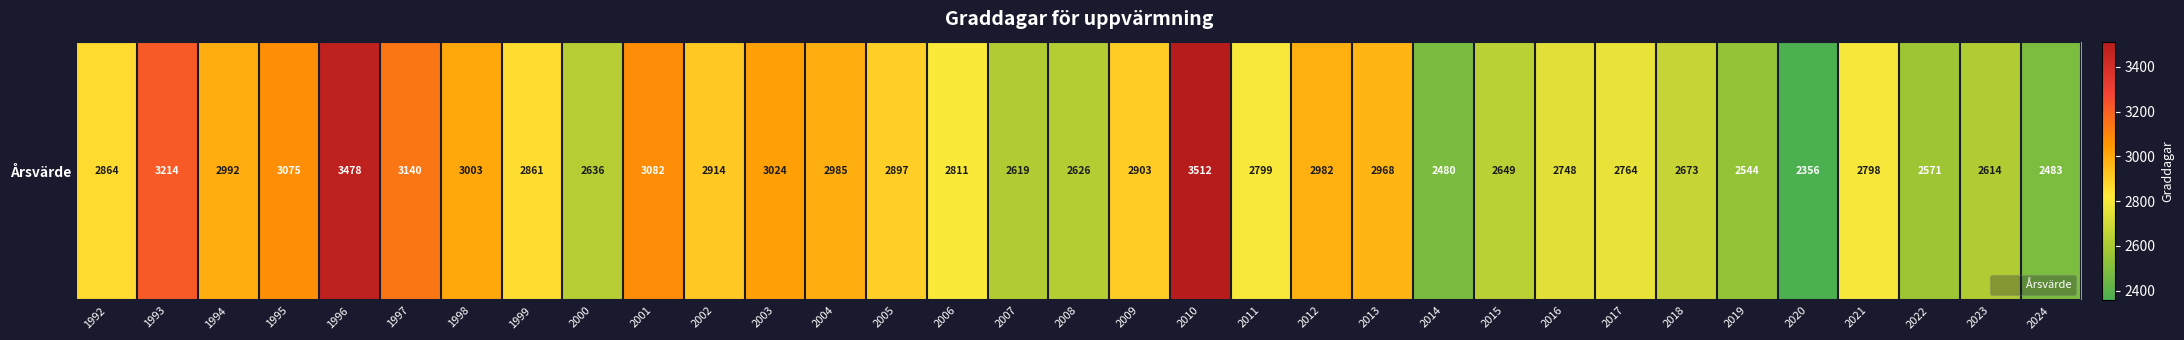

What is the difference between the values at 2012 and 2002?

67.8